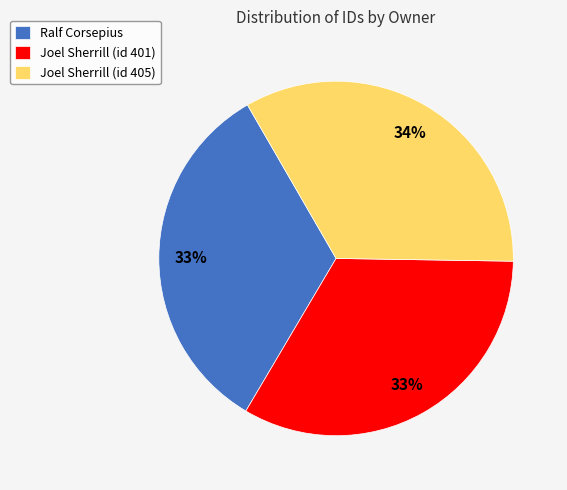

Is it true that Ralf Corsepius is 33% of the pie?

True